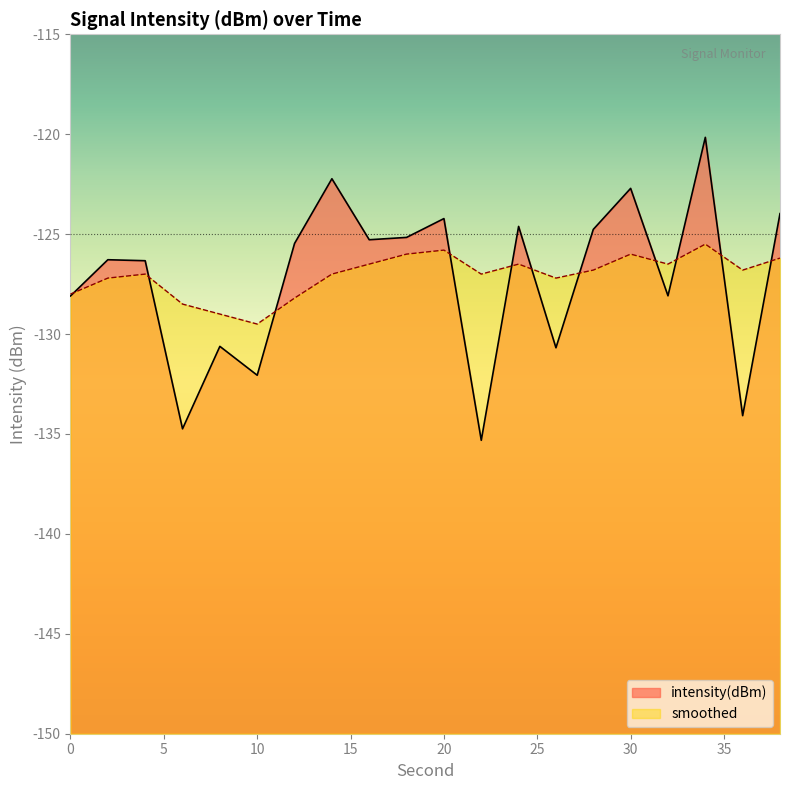

What is the sum of all intensity(dBm) values?

-2544.9